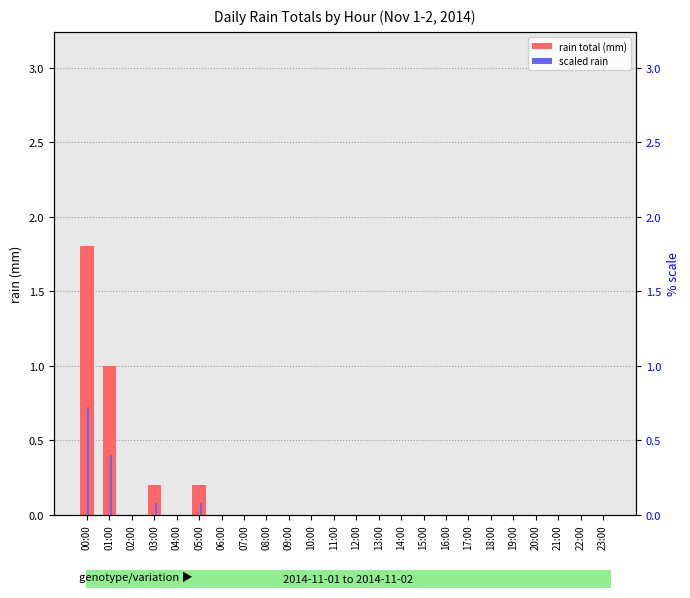

Reading right to left, what are all the values shown in this chart?

rain total (mm): 0.0	0.0	0.0	0.0	0.0	0.0	0.0	0.0	0.0	0.0	0.0	0.0	0.0	0.0	0.0	0.0	0.0	0.0	0.2	0.0	0.2	0.0	1.0	1.8
scaled rain: 0.0	0.0	0.0	0.0	0.0	0.0	0.0	0.0	0.0	0.0	0.0	0.0	0.0	0.0	0.0	0.0	0.0	0.0	0.1	0.0	0.1	0.0	0.4	0.7